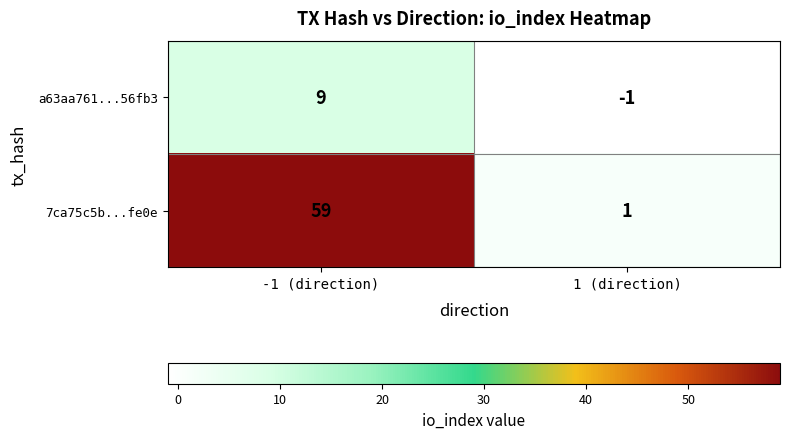

The value of 7ca75c5b...fe0e at -1 (direction) is 21. True or false?

False